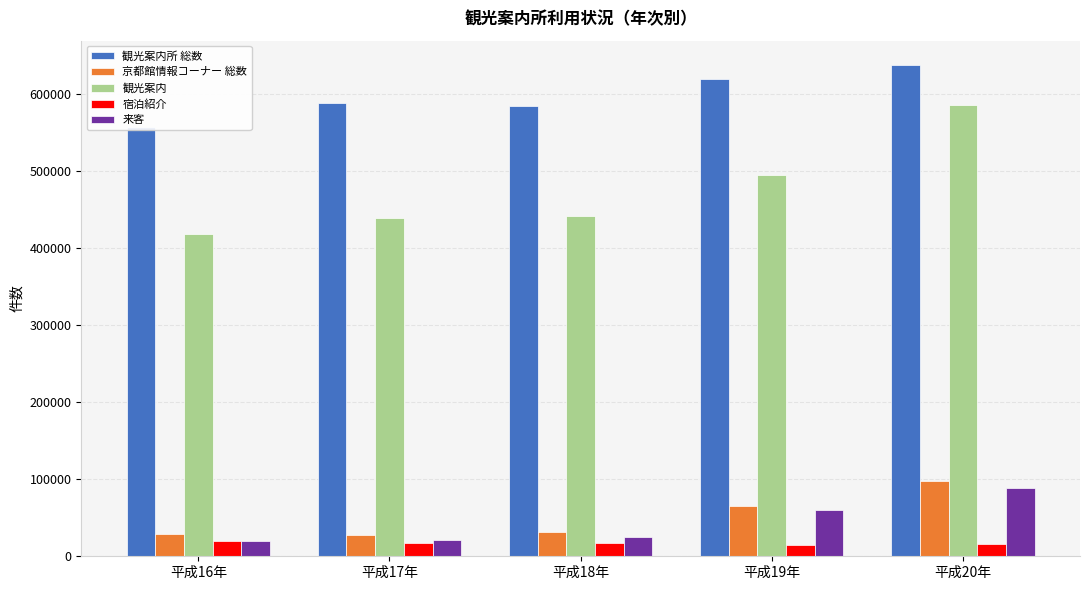

Rank the series at 平成17年 from lowest to highest value.

宿泊紹介, 来客, 京都館情報コーナー 総数, 観光案内, 観光案内所 総数